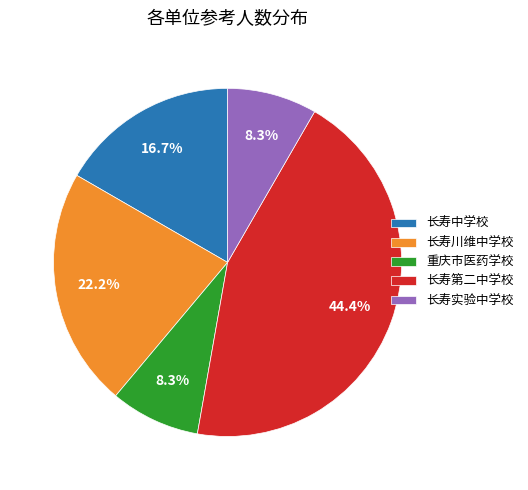

What is the largest slice in the pie chart?

长寿第二中学校